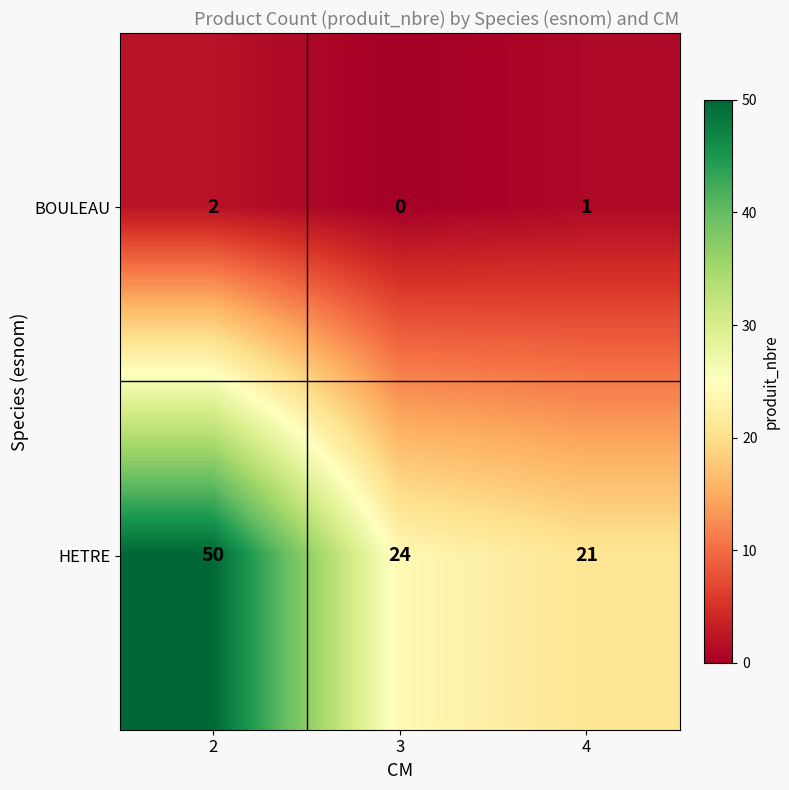

Where is BOULEAU nearest to the value 1?

4